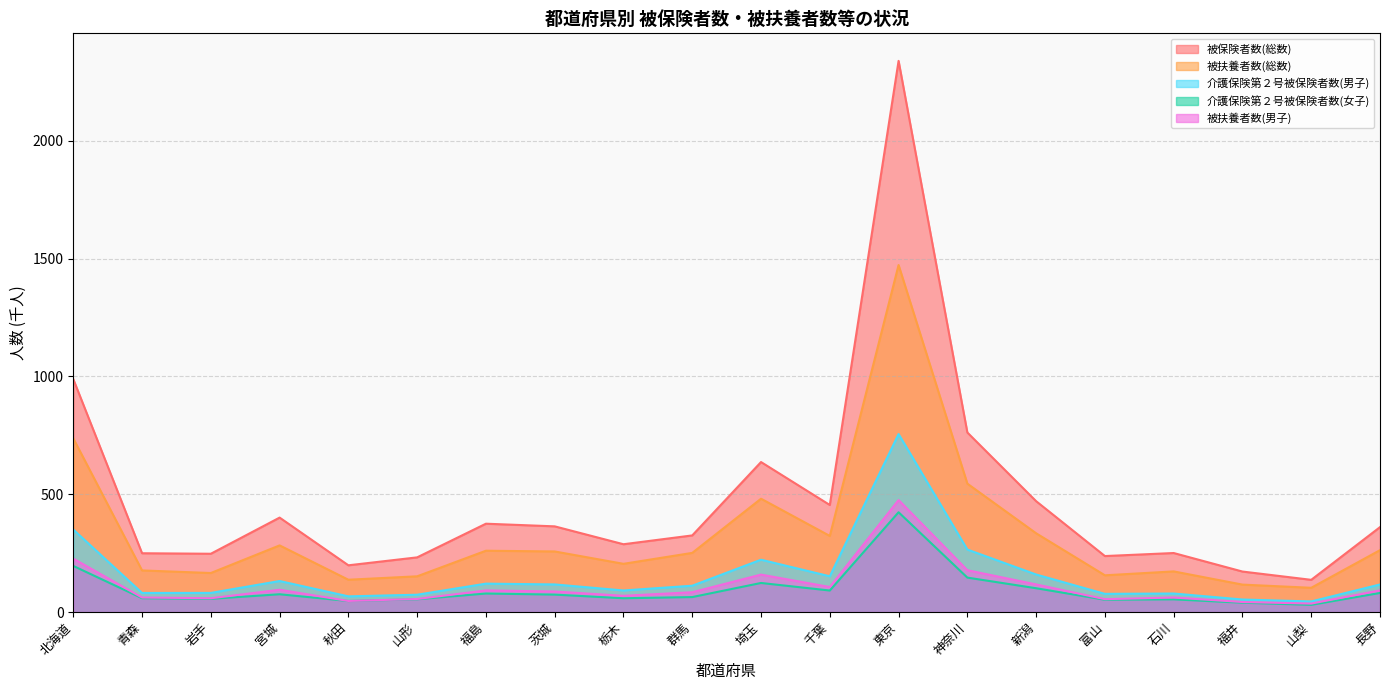

Between 長野 and 千葉, which is larger?

千葉